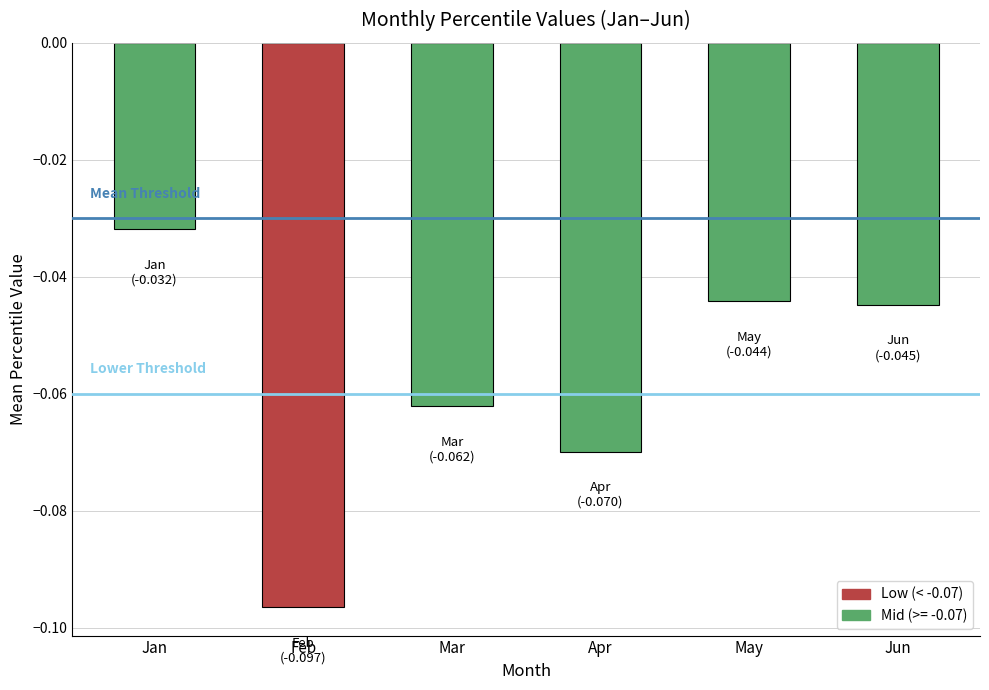

The chart shows a value of -0.0 at Apr. True or false?

False